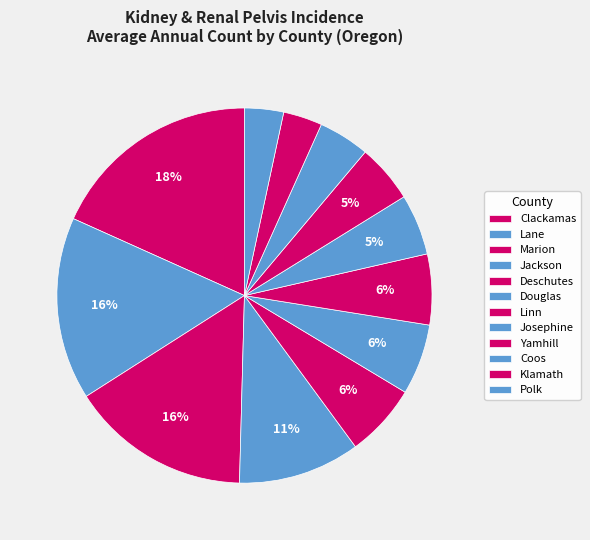

Rank the categories by value from highest to lowest.

Clackamas, Lane, Marion, Jackson, Deschutes, Douglas, Linn, Josephine, Yamhill, Coos, Klamath, Polk